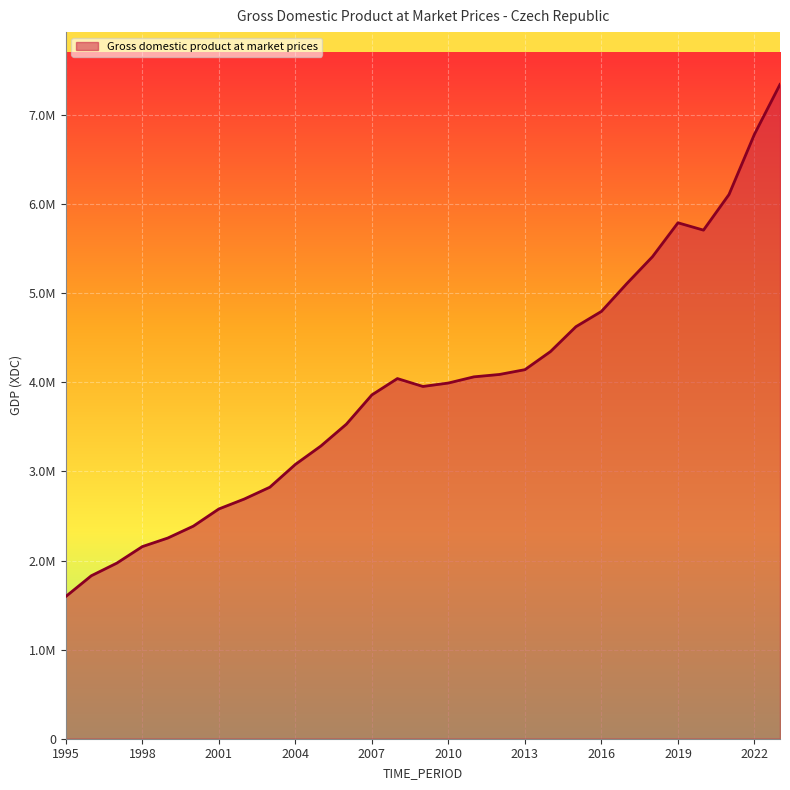

Does the chart have visible grid lines?

Yes